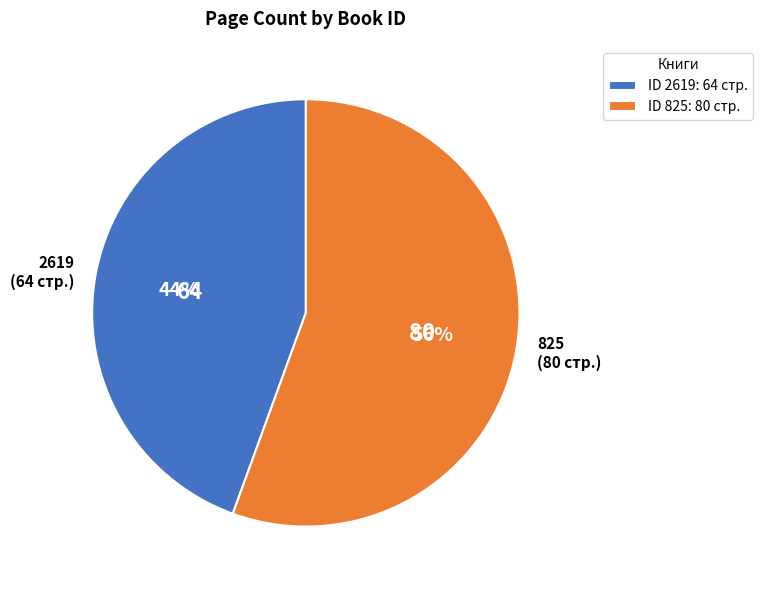

Do 825 and 2619 together represent more than half of the pie?

Yes